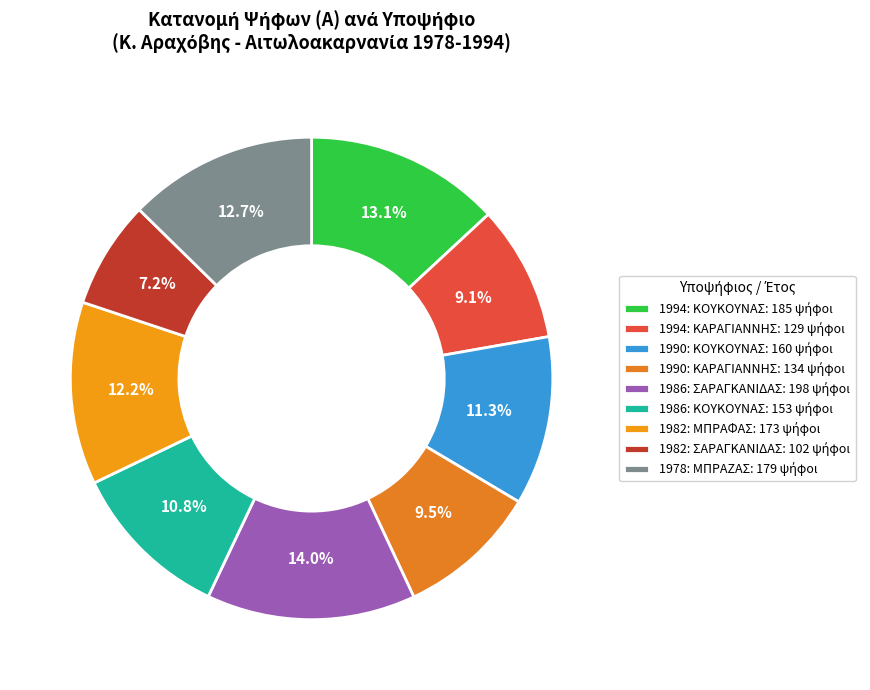

Which slice is the largest?

1986: ΣΑΡΑΓΚΑΝΙΔΑΣ